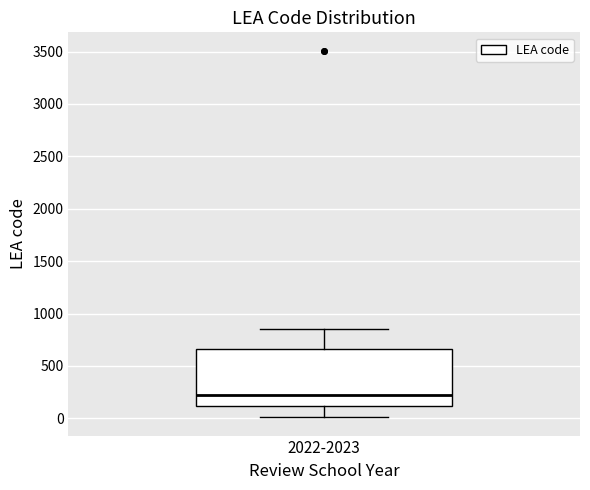

Where is the lower edge of the box for 2022-2023 on the y-axis? The values are not printed on the chart, so give them approximately, as read against the axis.

100